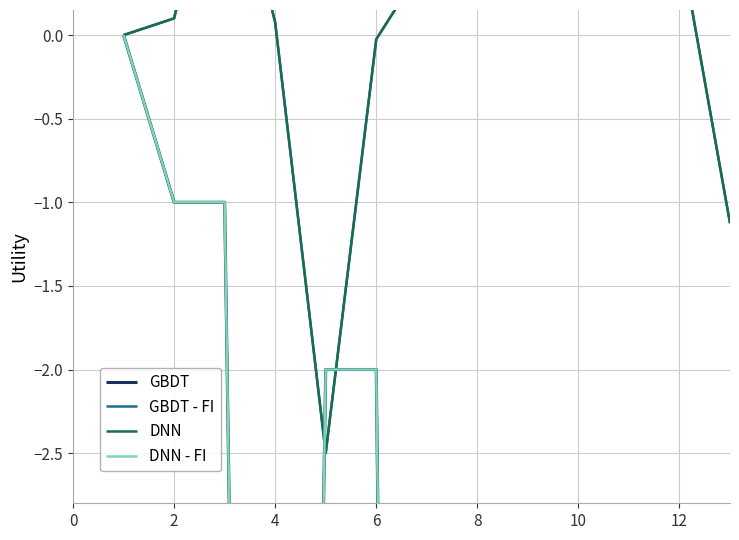

How many values in the GBDT - FI series are below 0?

3